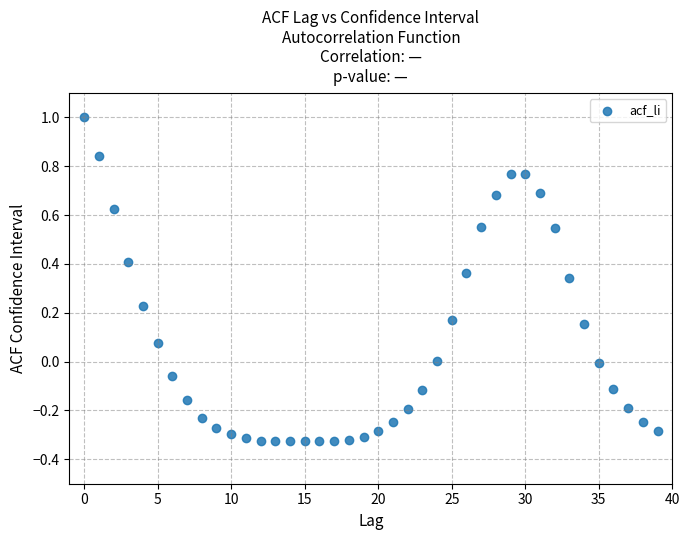

What is the range of Y values (max minus min)?

1.3